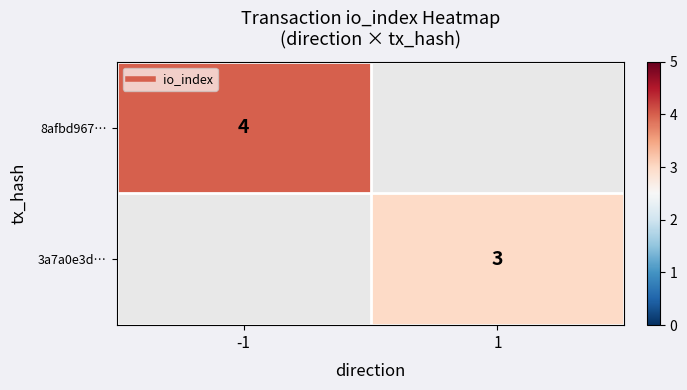

Rank the series at -1 from highest to lowest value.

8afbd967…, 3a7a0e3d…